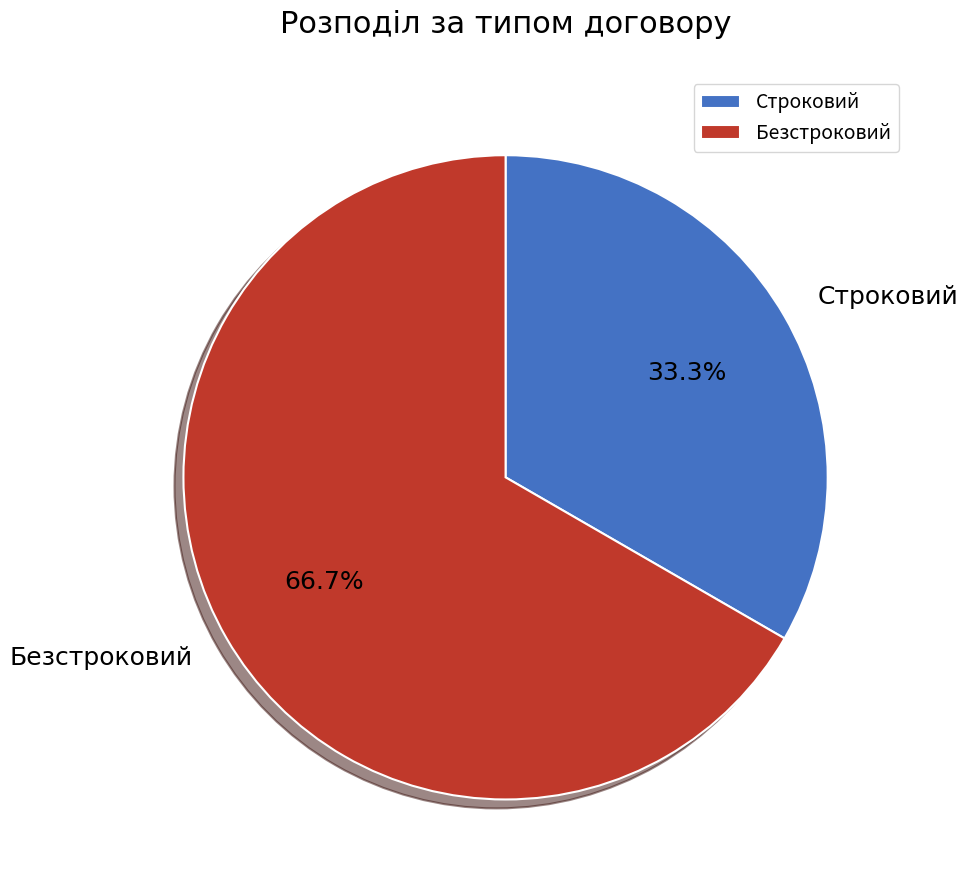

Which category has the smallest portion of the pie?

Строковий